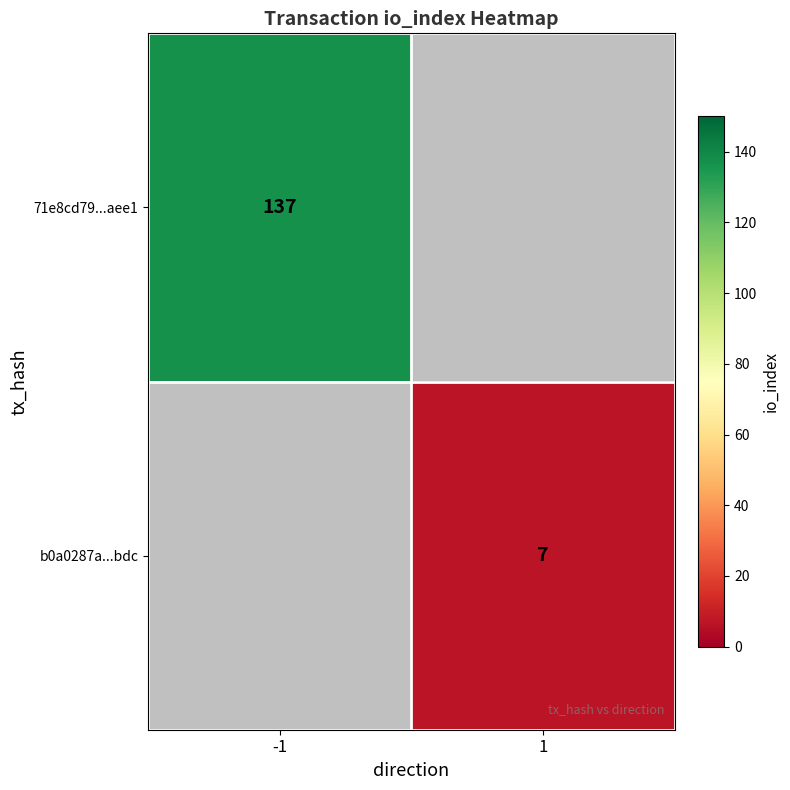

Count the number of categories in the chart.

2